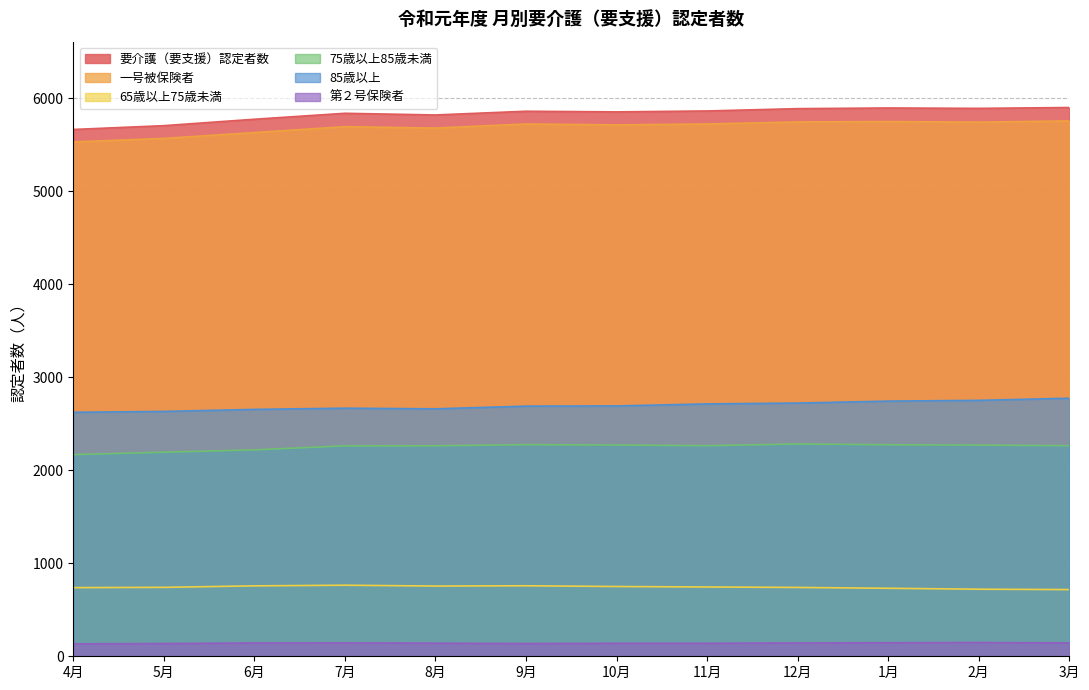

The 要介護（要支援）認定者数 series shows 8482 at 8月. True or false?

False